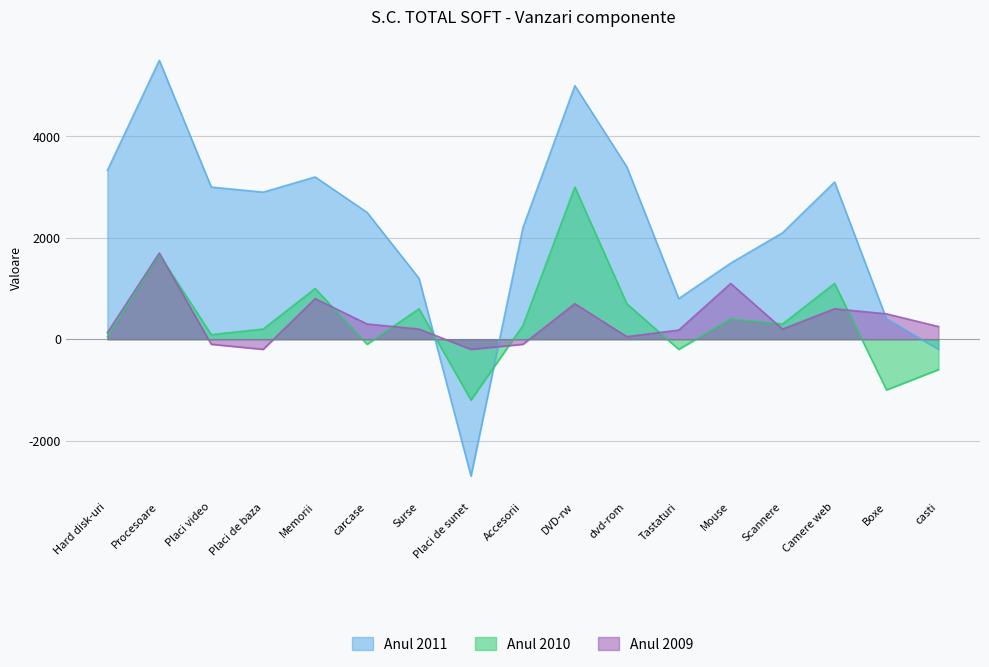

At which category does Anul 2009 reach its first local valley?

Placi de baza